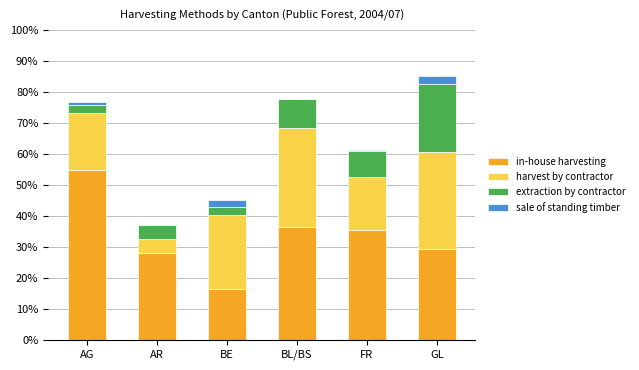

Reading left to right, transcribe the values for in-house harvesting.

AG=54.7	AR=27.9	BE=16.4	BL/BS=36.5	FR=35.3	GL=29.3